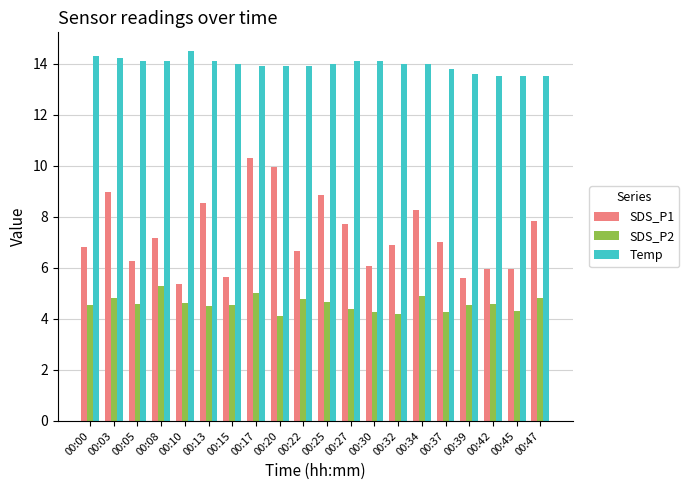

The Temp series shows 4.9 at 00:37. True or false?

False